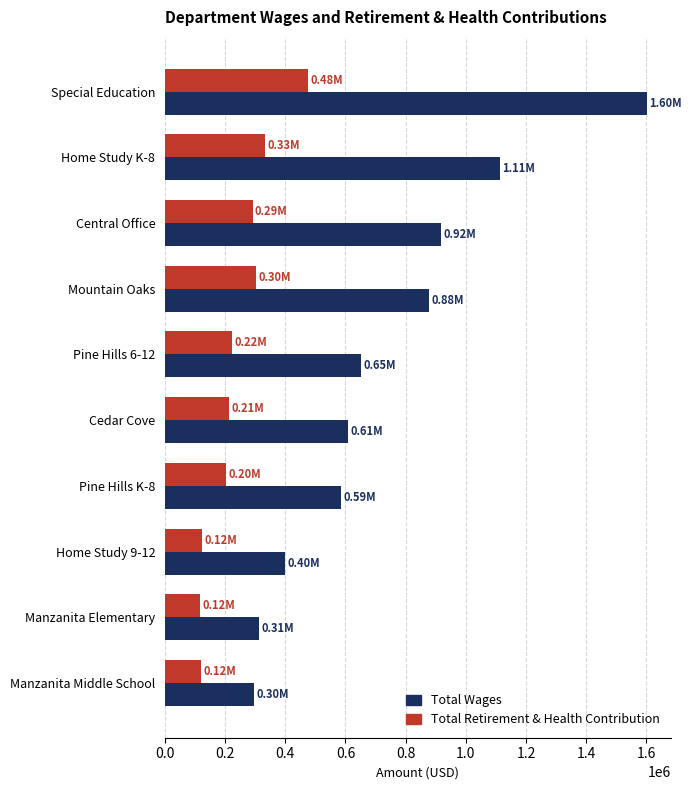

What is the difference between the maximum and minimum values in the Total Retirement & Health Contribution series?

360754